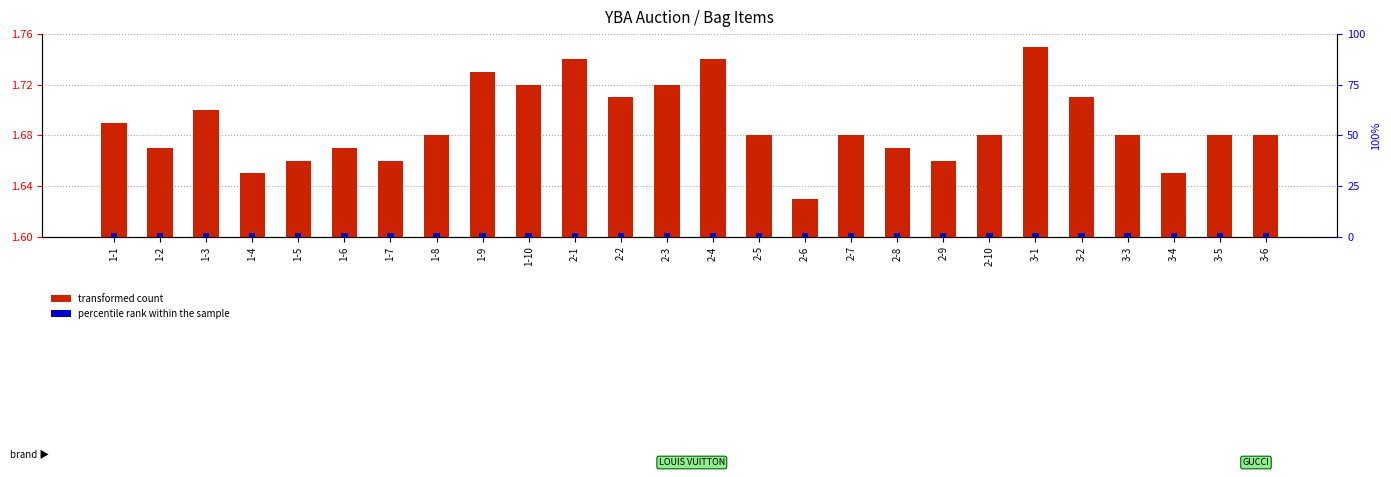

What is the sum of the transformed count values at 2-2 and 1-3?

3.4